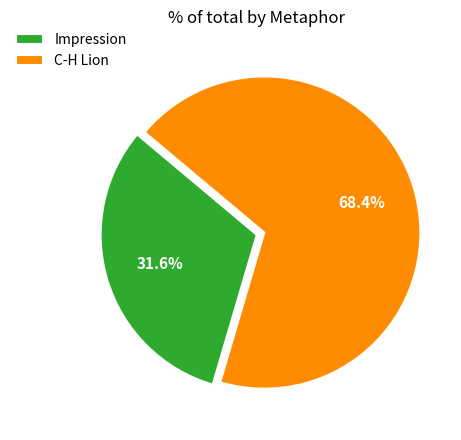

To the nearest percent, what percentage of the pie is Impression?

32%